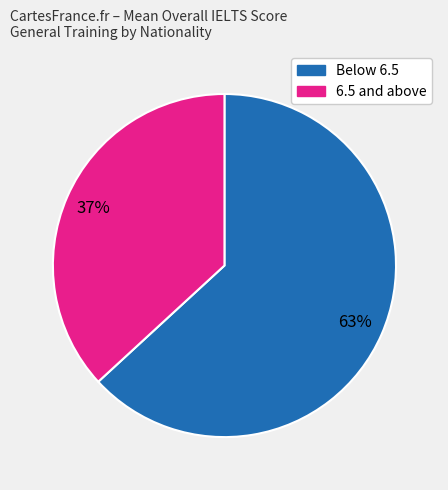

Is there a majority slice in this chart?

Yes